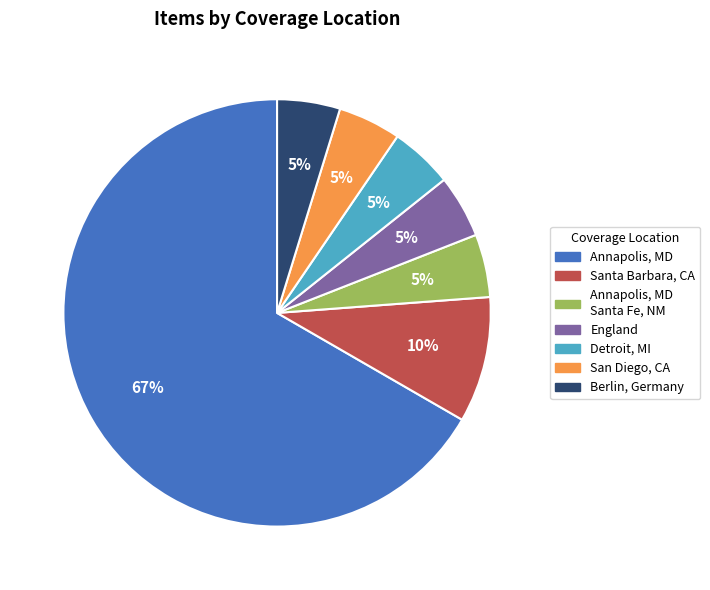

Is there any slice that represents more than half of the pie?

Yes